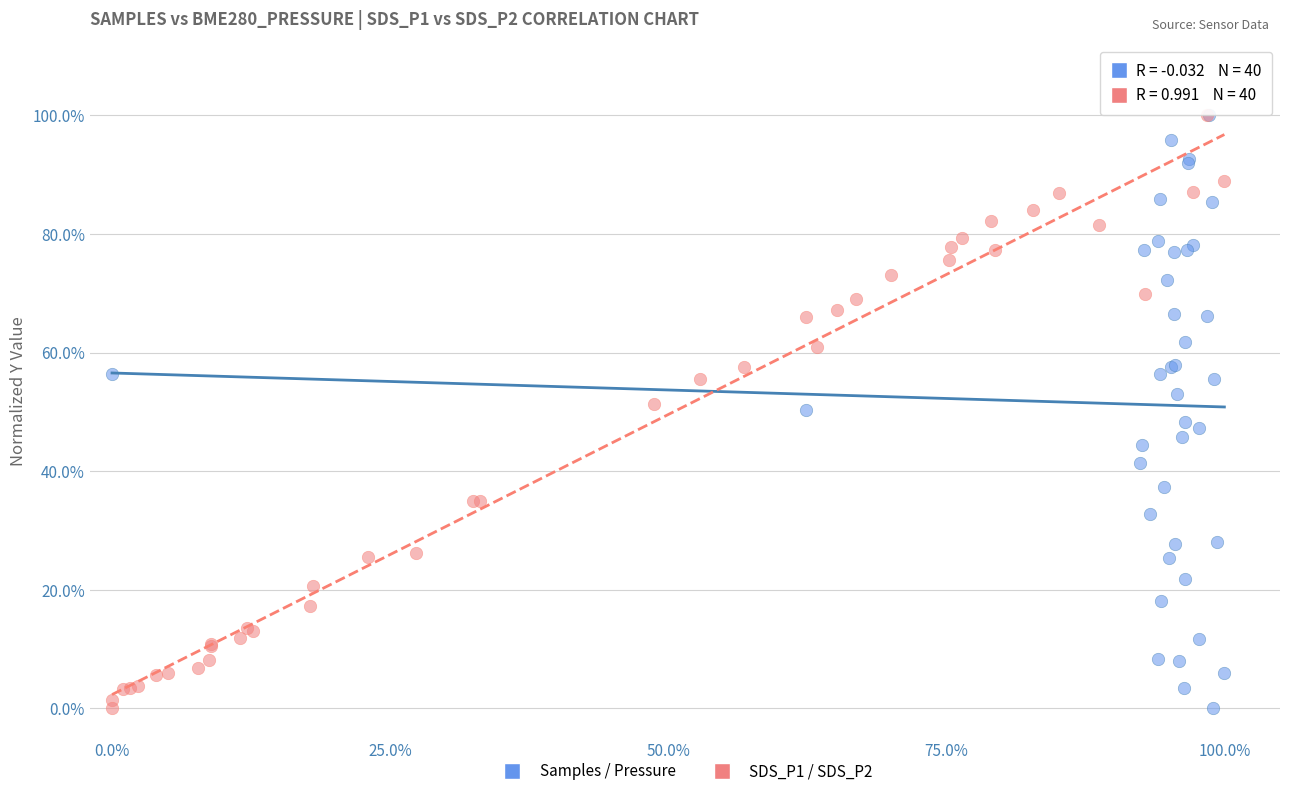

What are all the series names shown in the legend?

Samples / Pressure, SDS_P1 / SDS_P2